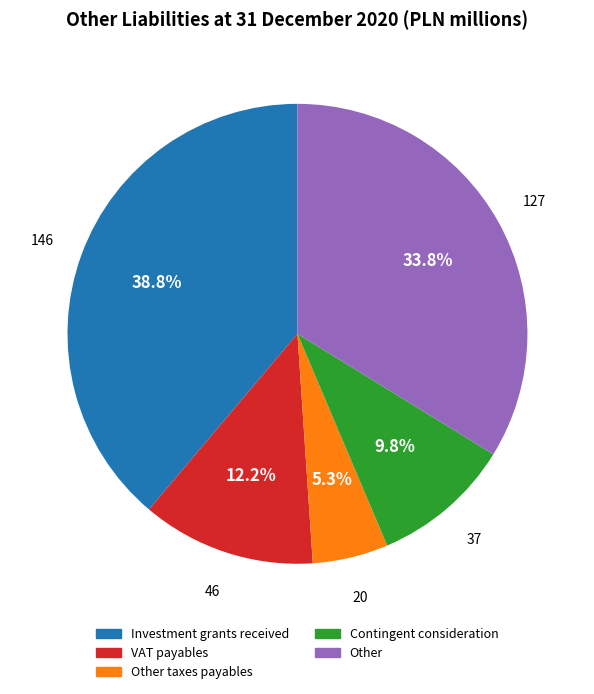

Does any single category account for the majority?

No